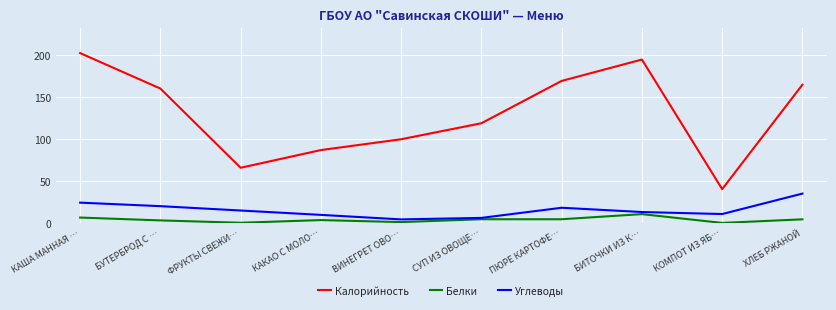

True or false: Калорийность and Углеводы intersect in this chart.

False